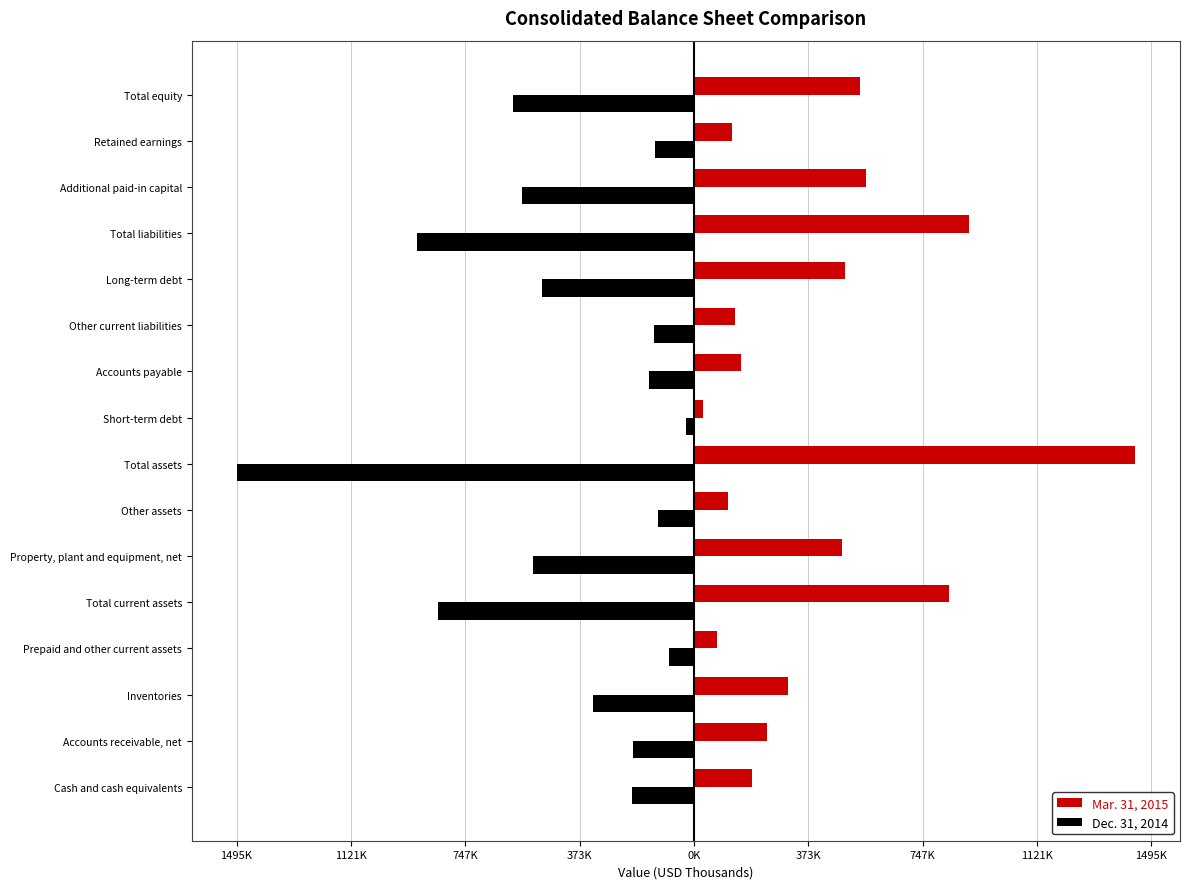

What are all the series names shown in the legend?

Mar. 31, 2015, Dec. 31, 2014